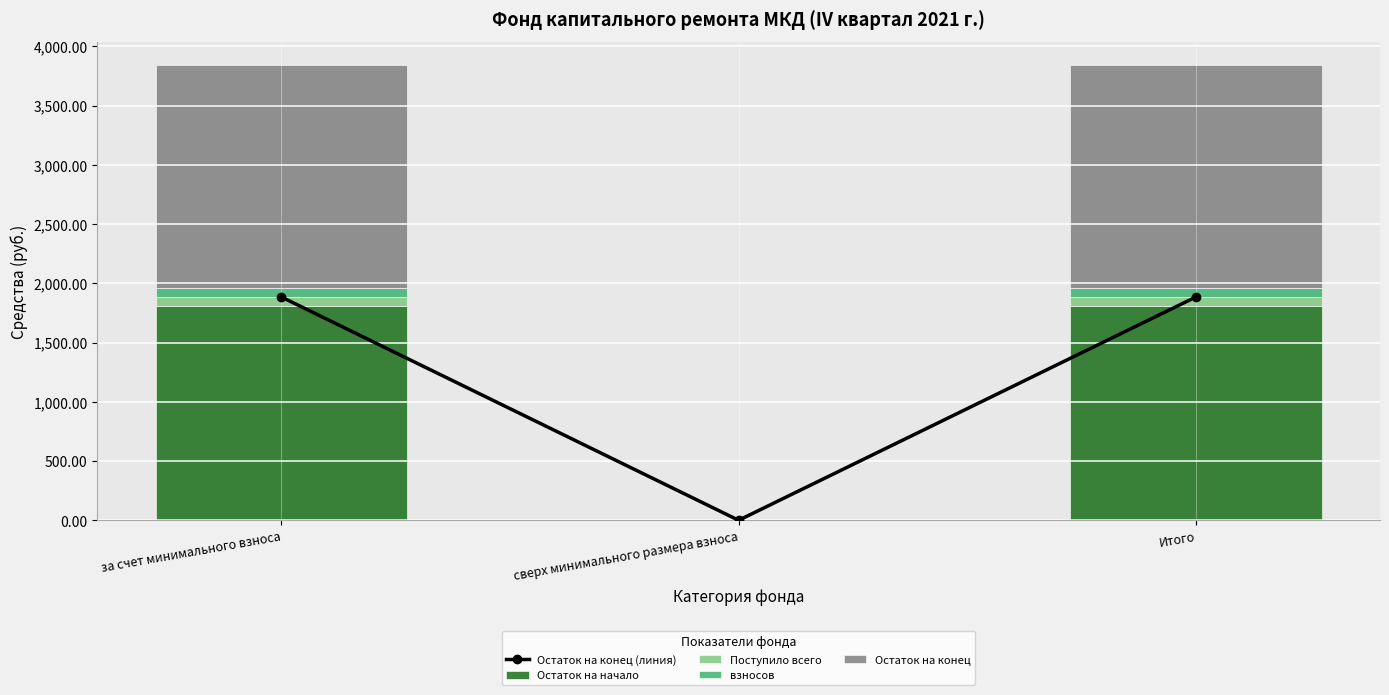

Rank the series at за счет минимального взноса from highest to lowest value.

Остаток на конец (линия), Остаток на конец, Остаток на начало, Поступило всего, взносов